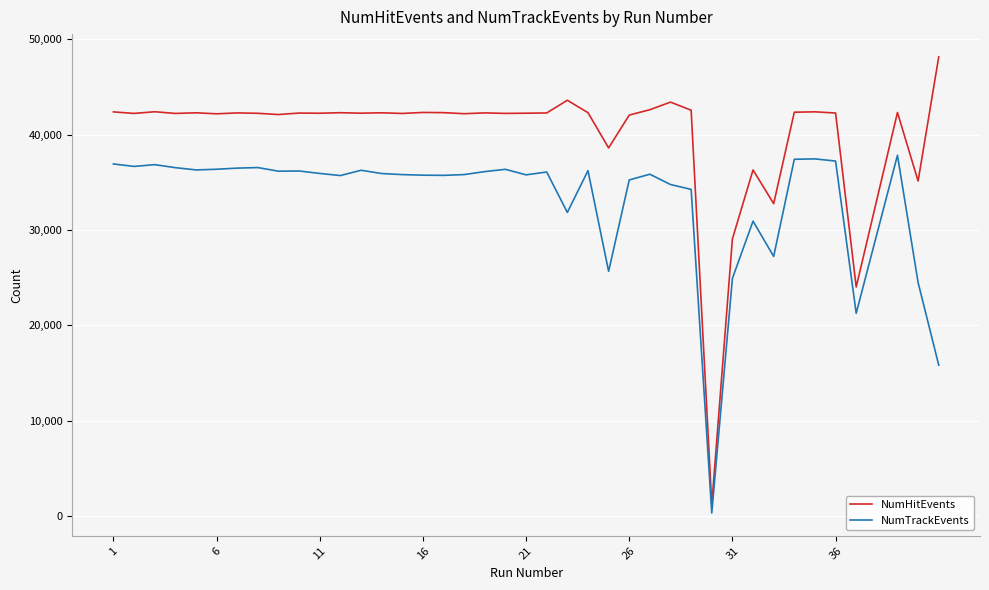

Which series has the largest range (max minus min)?

NumHitEvents